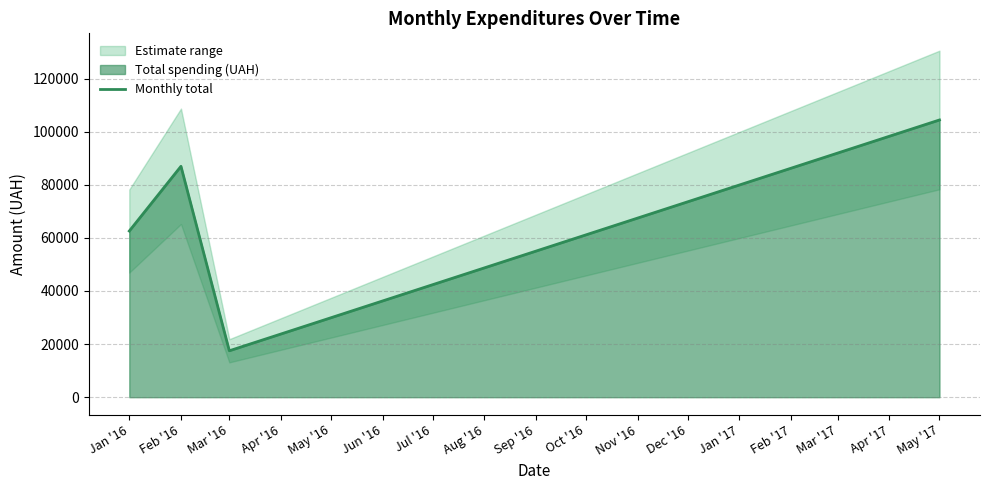

What is the difference between the maximum and minimum values?

86919.5